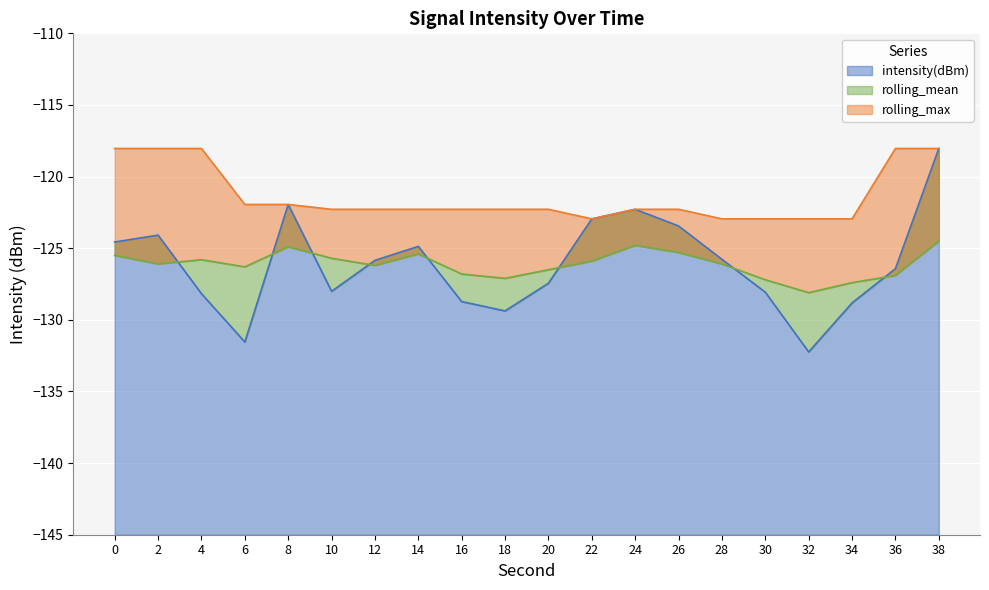

The value of rolling_max at 34 is -123.0. True or false?

True